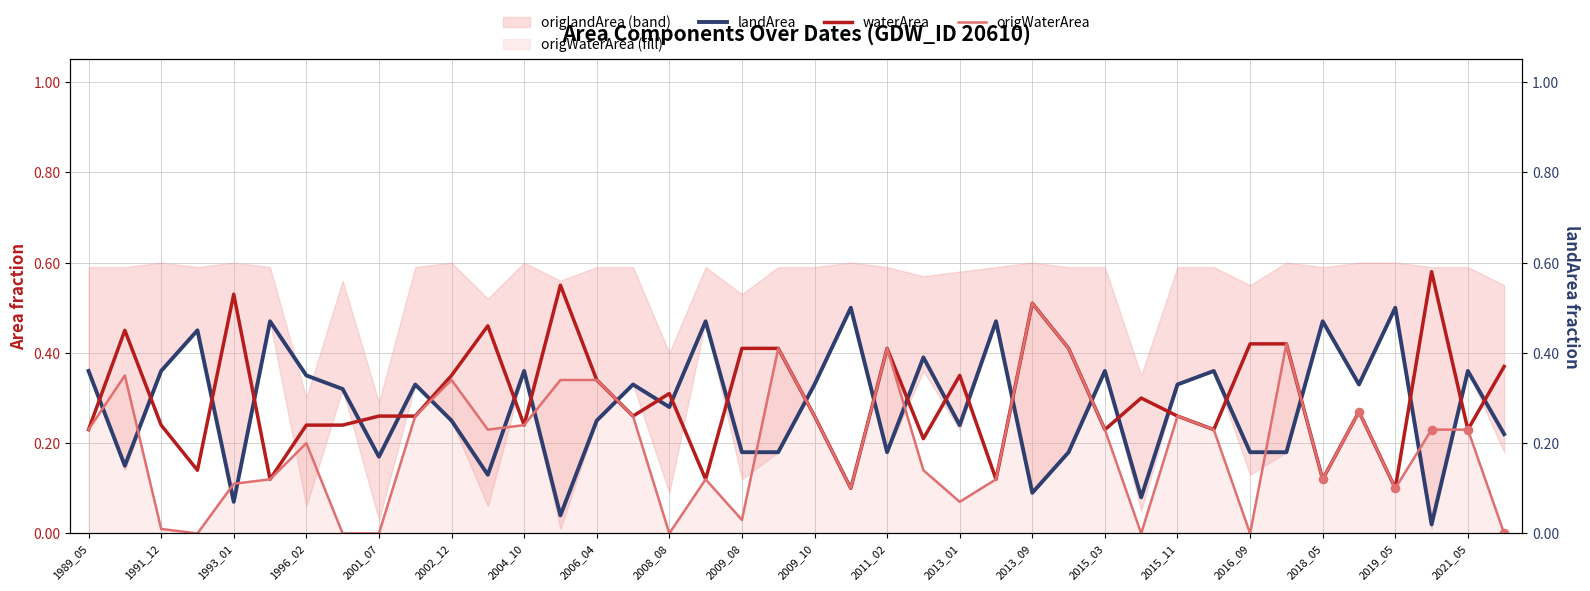

Which series has the largest Y range (max minus min)?

origWaterArea